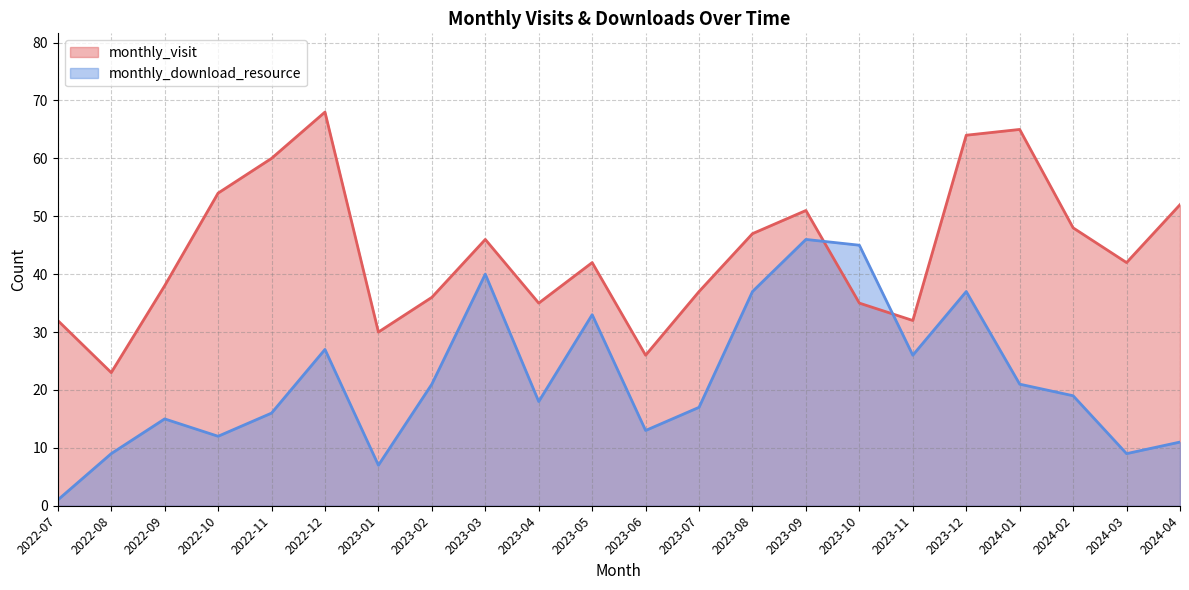

Rank the series by their maximum value, from lowest to highest.

monthly_download_resource, monthly_visit